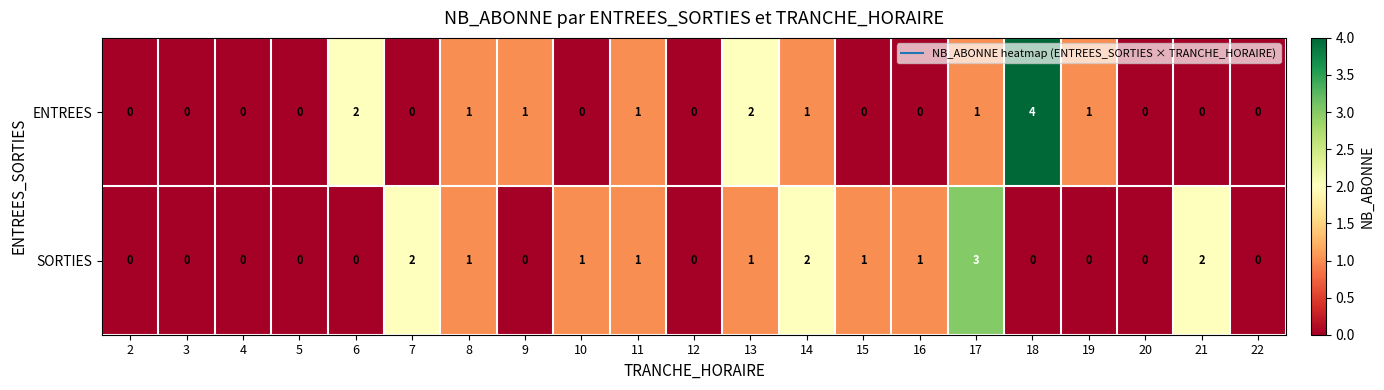

Rank the series by their average value, from lowest to highest.

ENTREES, SORTIES